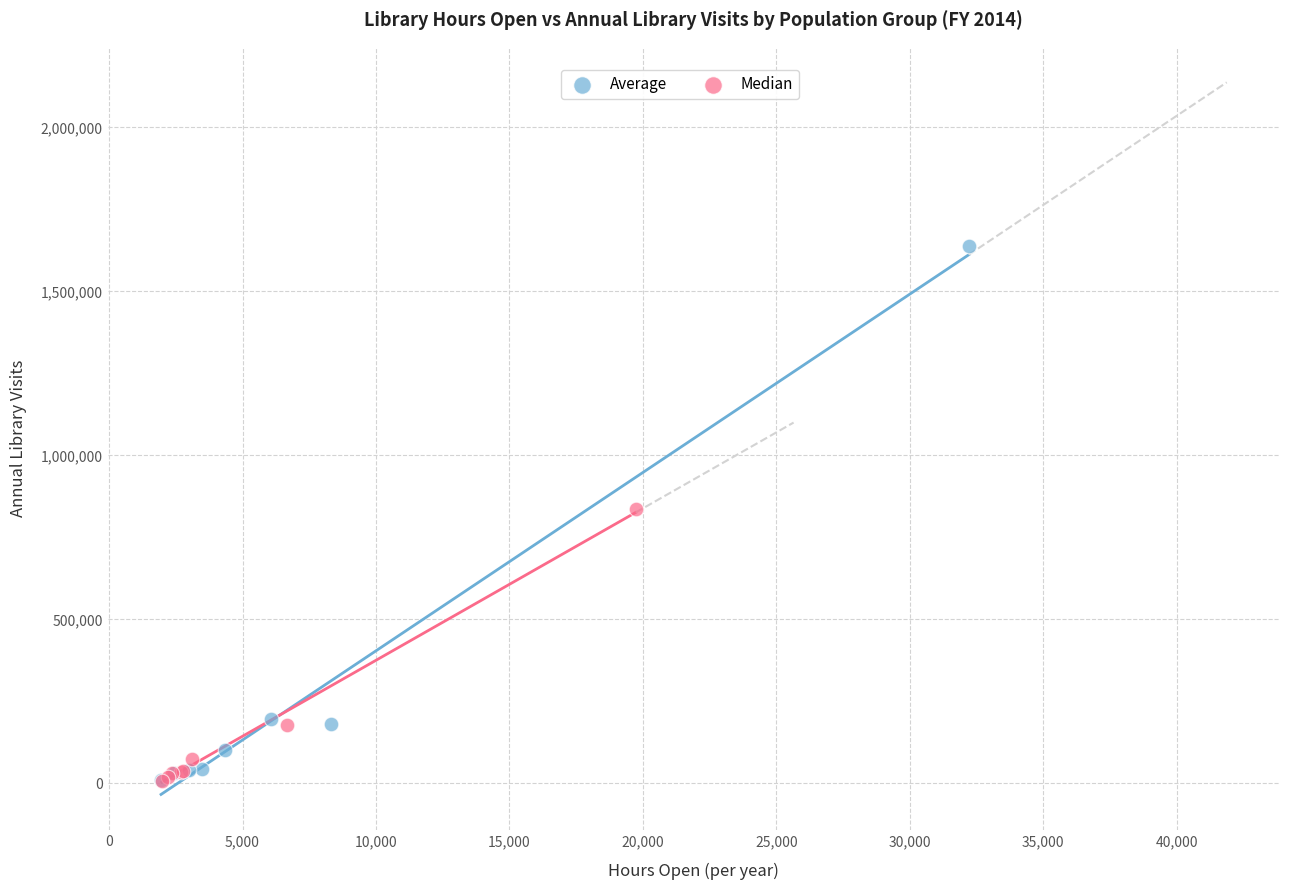

What are all the series names shown in the legend?

Average, Median